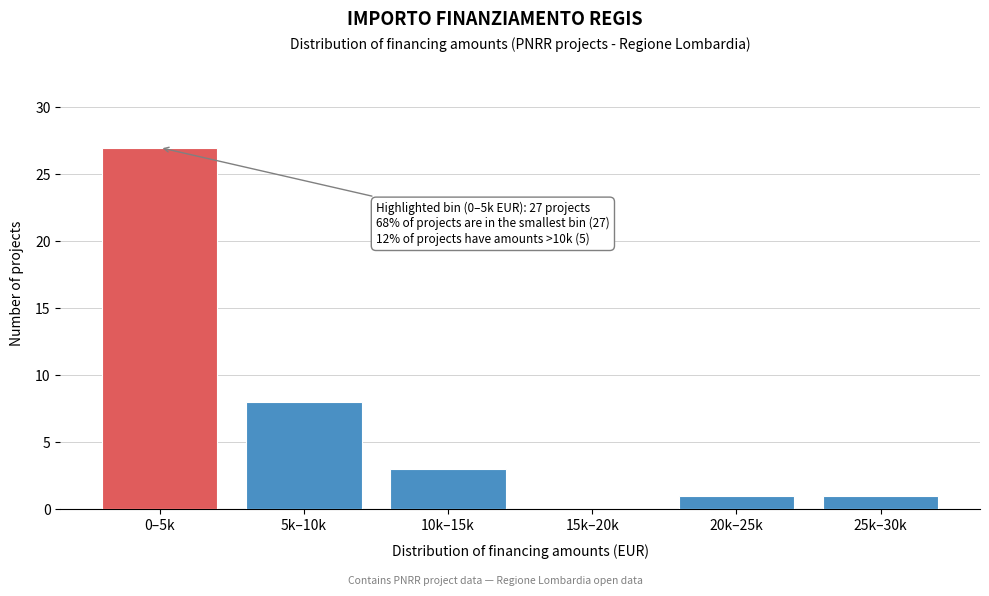

Reading right to left, list all the values displayed in this chart.

25k–30k=1	20k–25k=1	15k–20k=0	10k–15k=3	5k–10k=8	0–5k=27